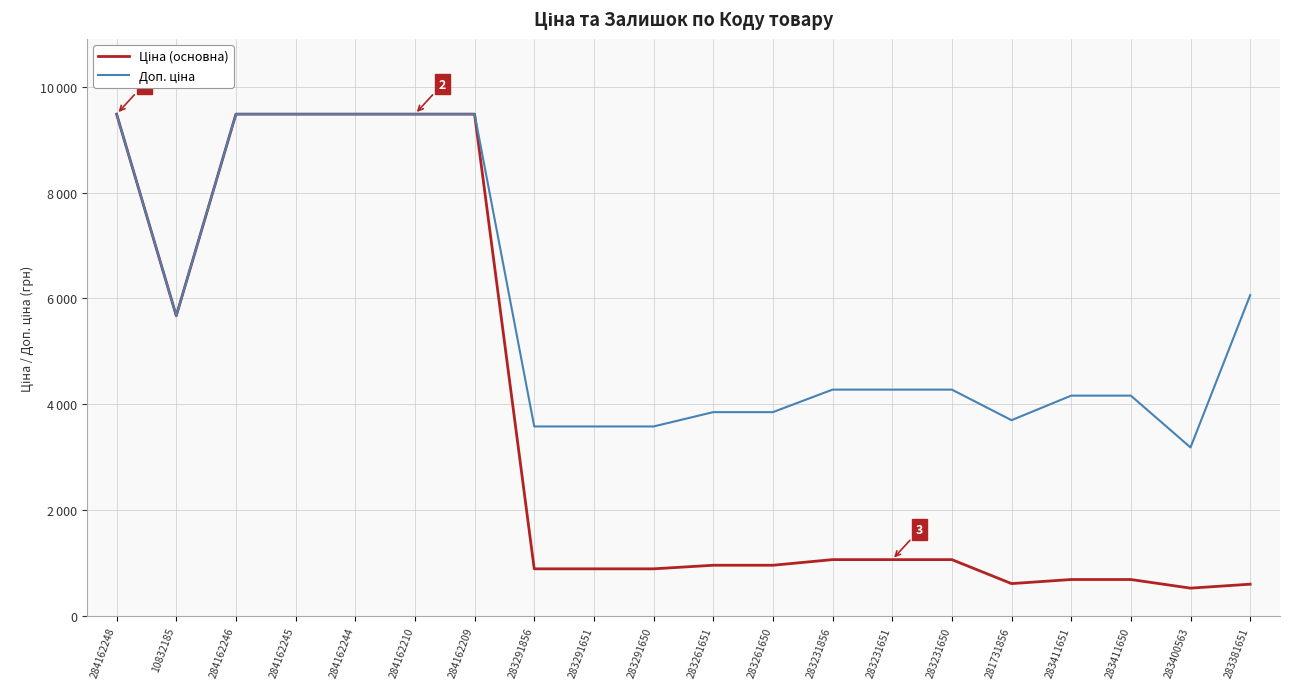

Reading left to right, list all the values displayed in this chart.

Ціна: 284162248=9480.1	10832185=5673.8	284162246=9480.1	284162245=9480.1	284162244=9480.1	284162210=9480.1	284162209=9480.1	283291856=895.9	283291651=895.9	283291650=895.9	283261651=963.5	283261650=963.5	283231856=1069.8	283231651=1069.8	283231650=1069.8	281731856=617.0	283411651=694.3	283411650=694.3	283400563=531.3	283381651=606.1
Доп. ціна: 284162248=9480.1	10832185=5673.8	284162246=9480.1	284162245=9480.1	284162244=9480.1	284162210=9480.1	284162209=9480.1	283291856=3583.6	283291651=3583.6	283291650=3583.6	283261651=3854.0	283261650=3854.0	283231856=4279.1	283231651=4279.1	283231650=4279.1	281731856=3701.9	283411651=4165.6	283411650=4165.6	283400563=3187.6	283381651=6061.2